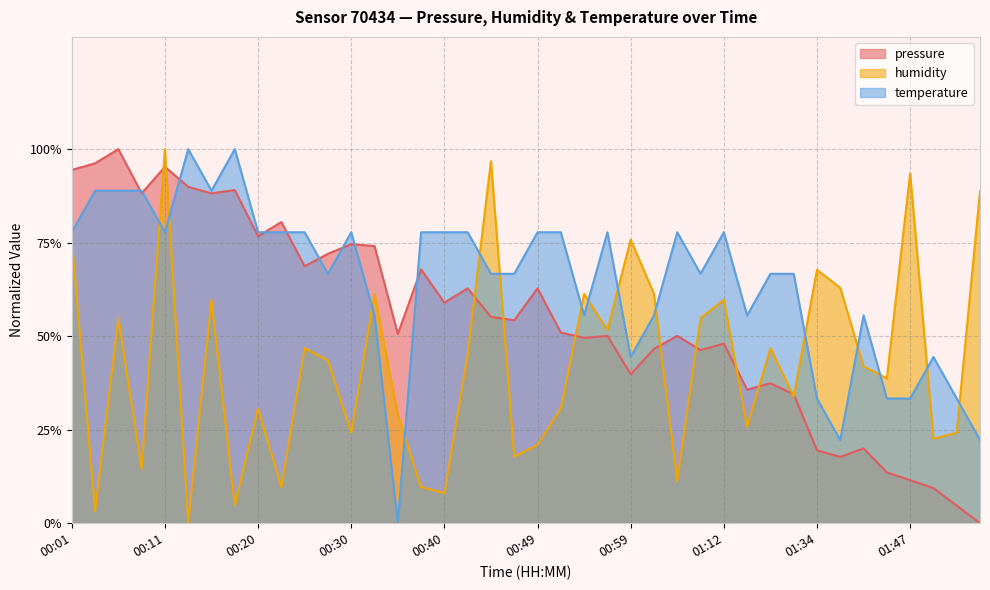

Between 00:45 and 00:47, which series saw the biggest shift?

humidity